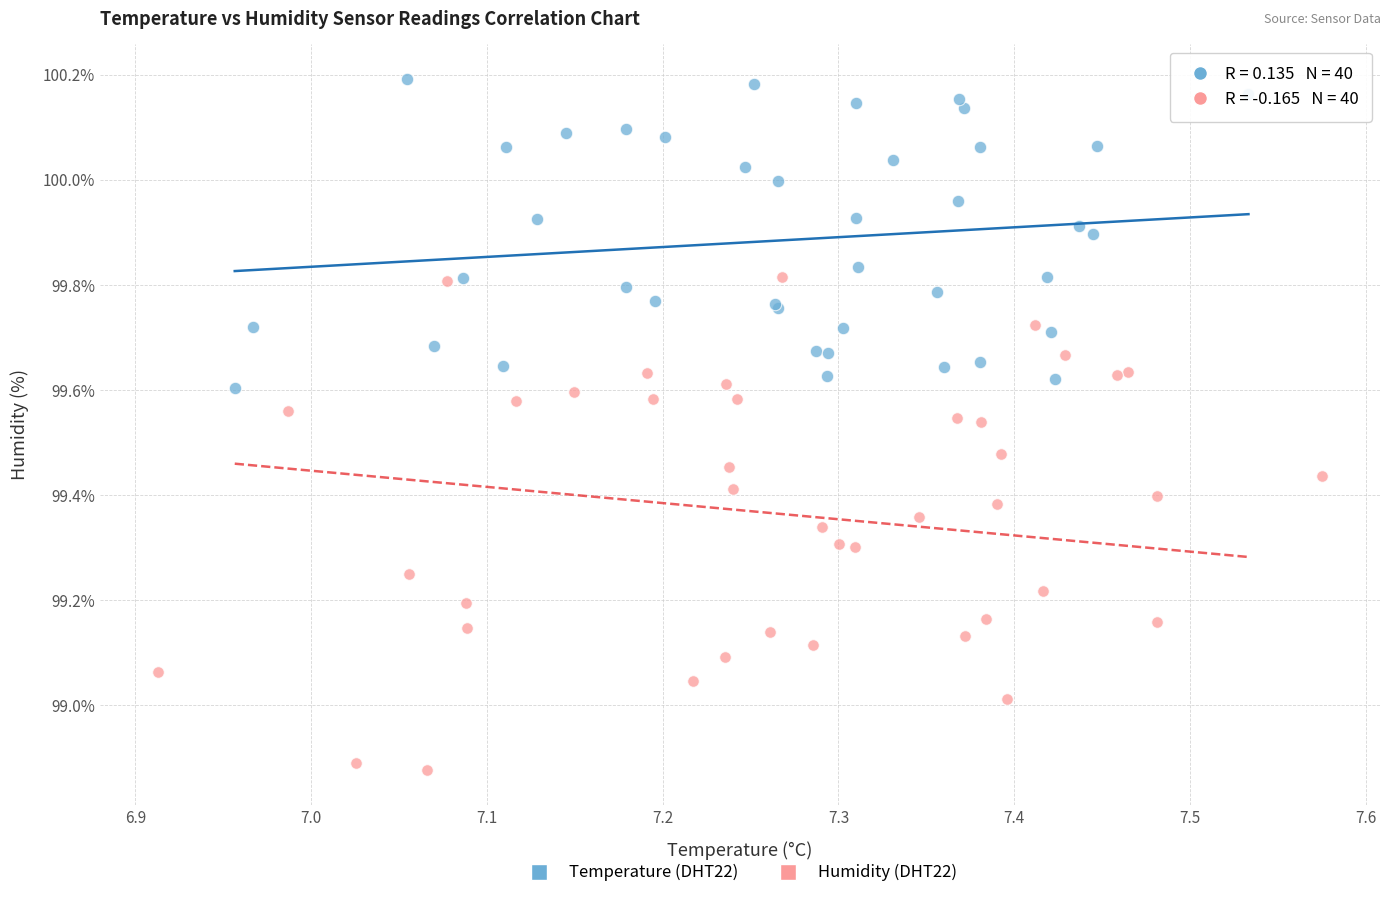

Which series reaches the maximum Y coordinate?

Temperature (DHT22)